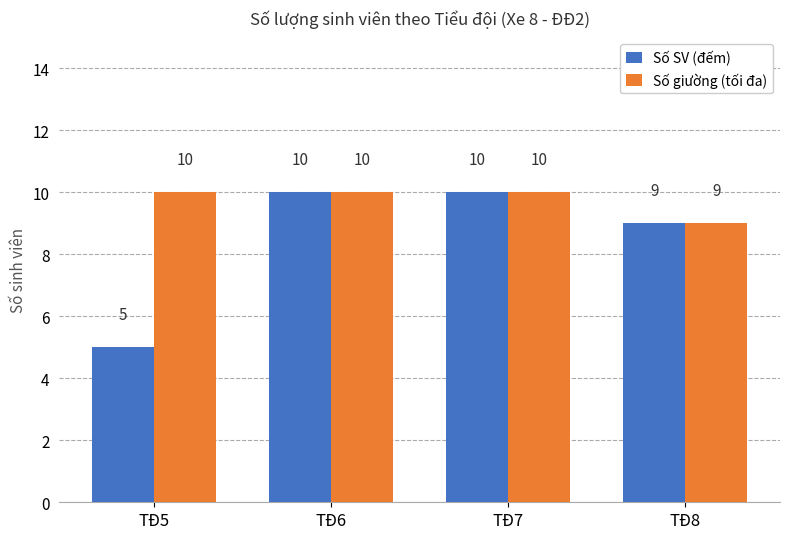

What is the minimum value shown in the chart?

5